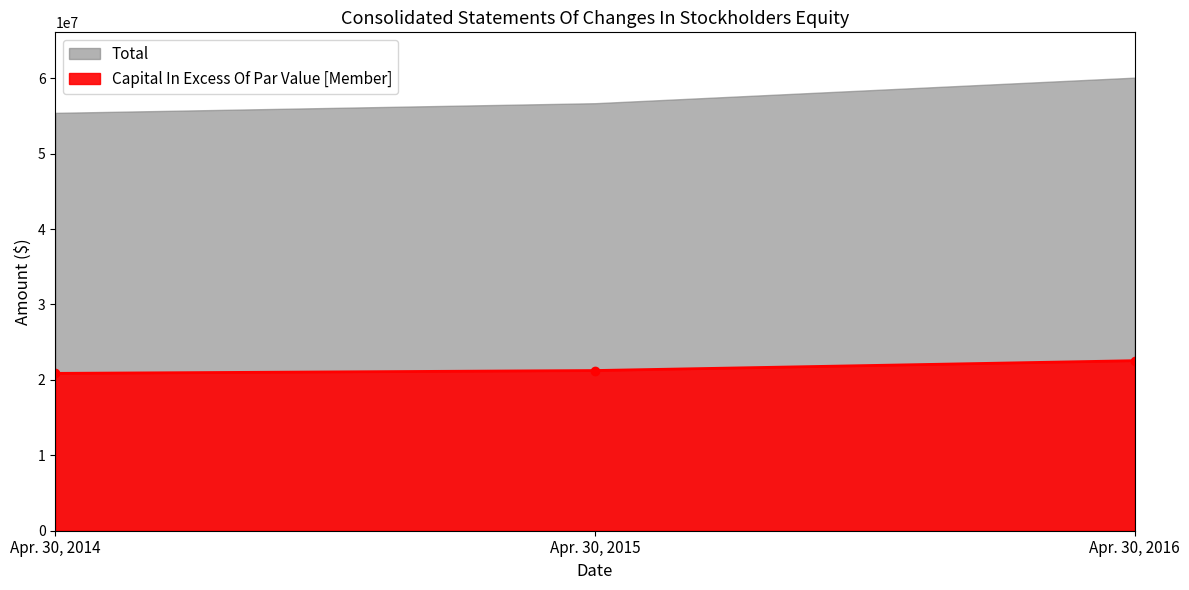

Which label corresponds to the smallest value in the chart?

Apr. 30, 2014